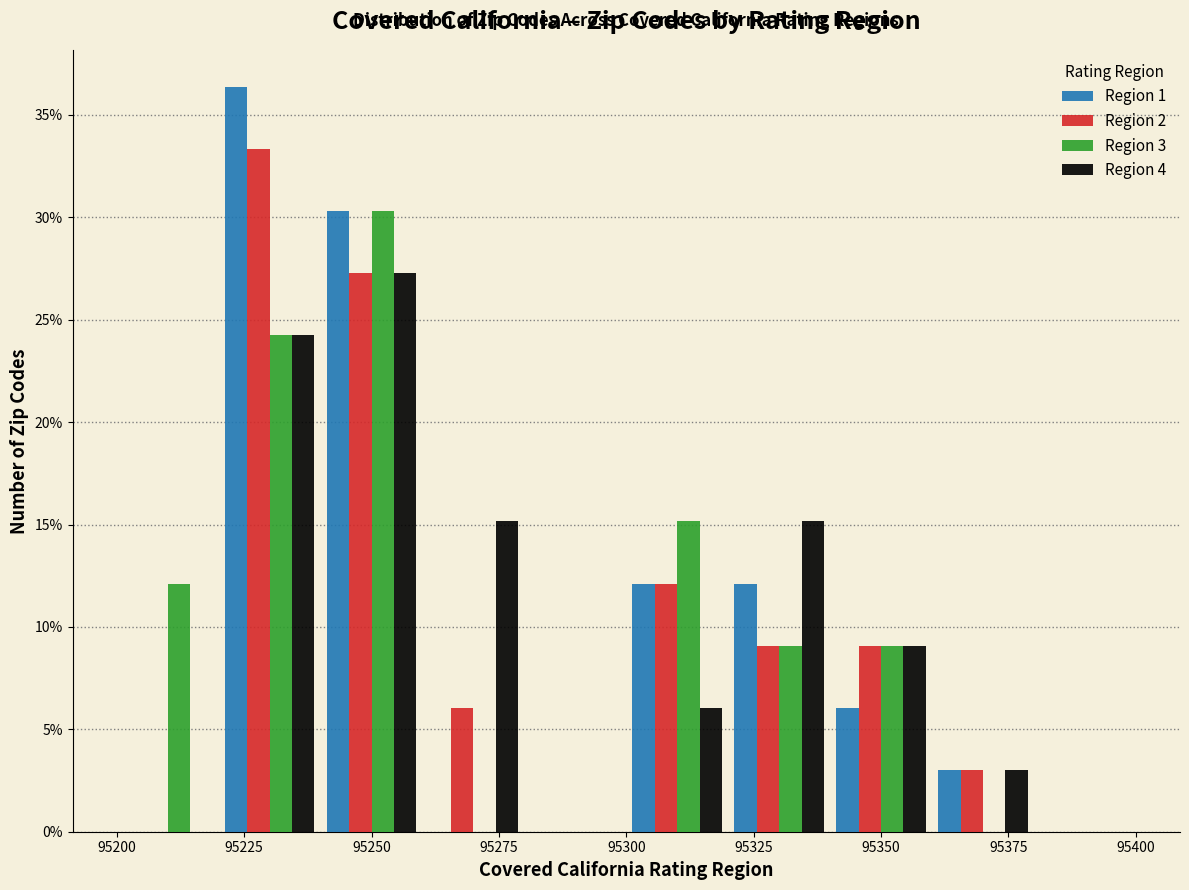

In the Region 1 series, which range on the x-axis has the tallest bar?

95220 to 95240